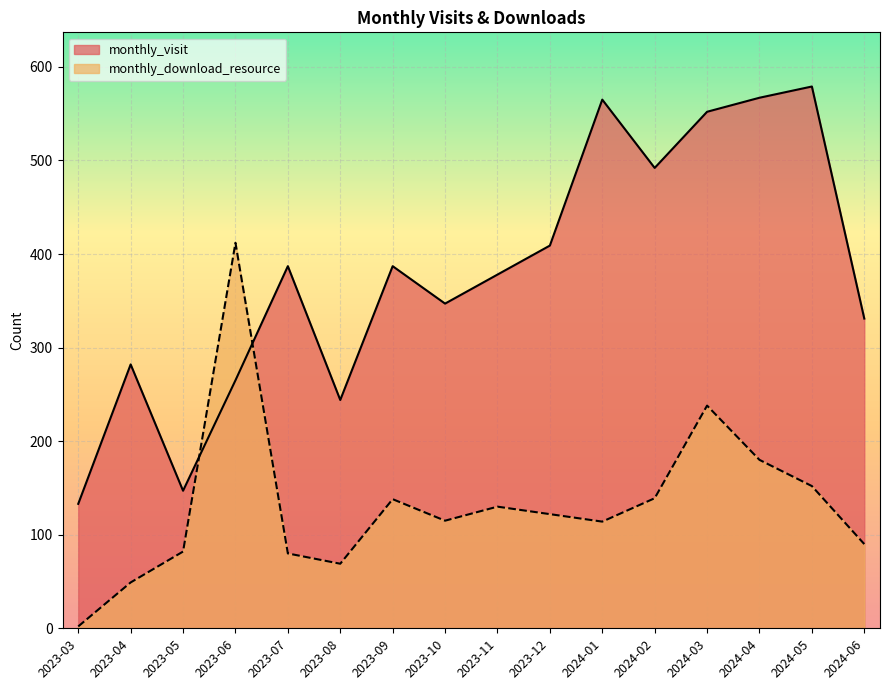

Which label corresponds to the smallest value in the chart?

2023-03